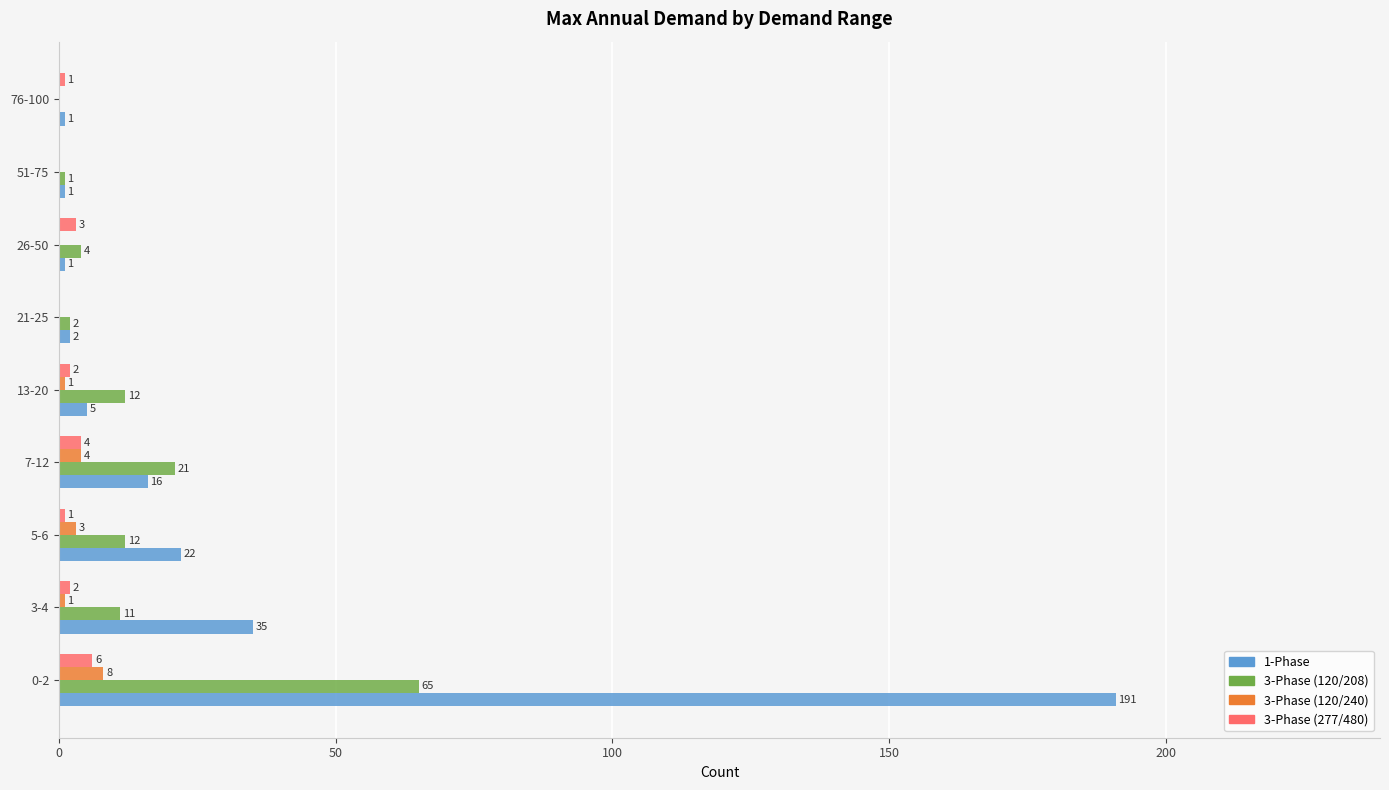

What is the sum of all 3-Phase (120/208) values?

128